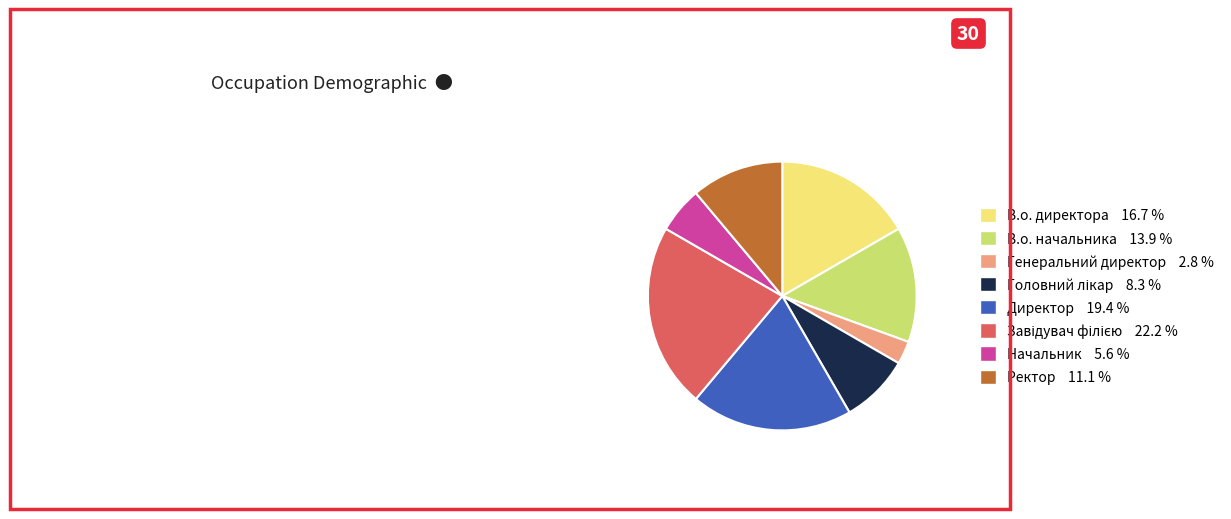

True or false: В.о. директора accounts for 17% of the total.

True